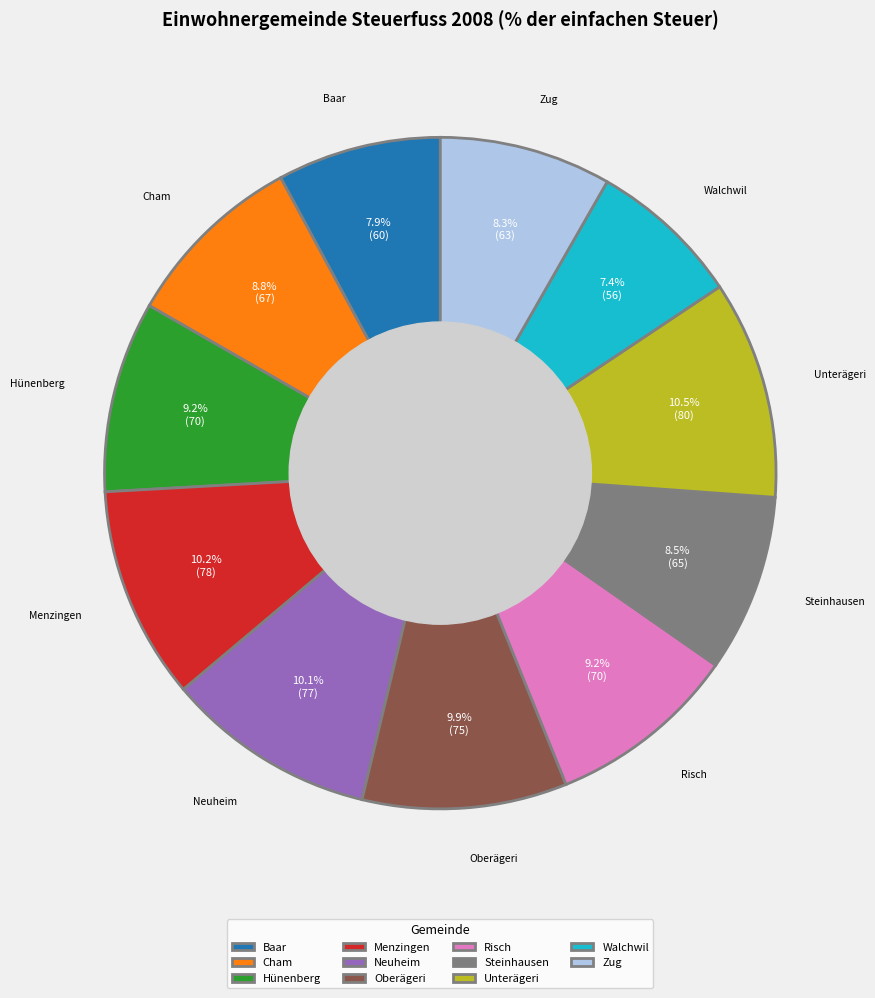

Count the number of slices in the pie.

11